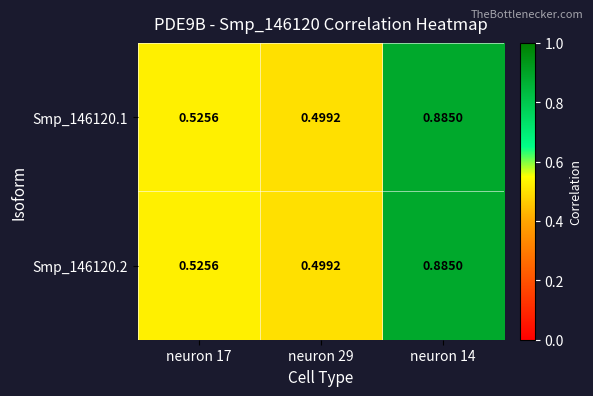

Is the value of Smp_146120.1 at neuron 17 greater than the value of Smp_146120.2 at neuron 29?

Yes